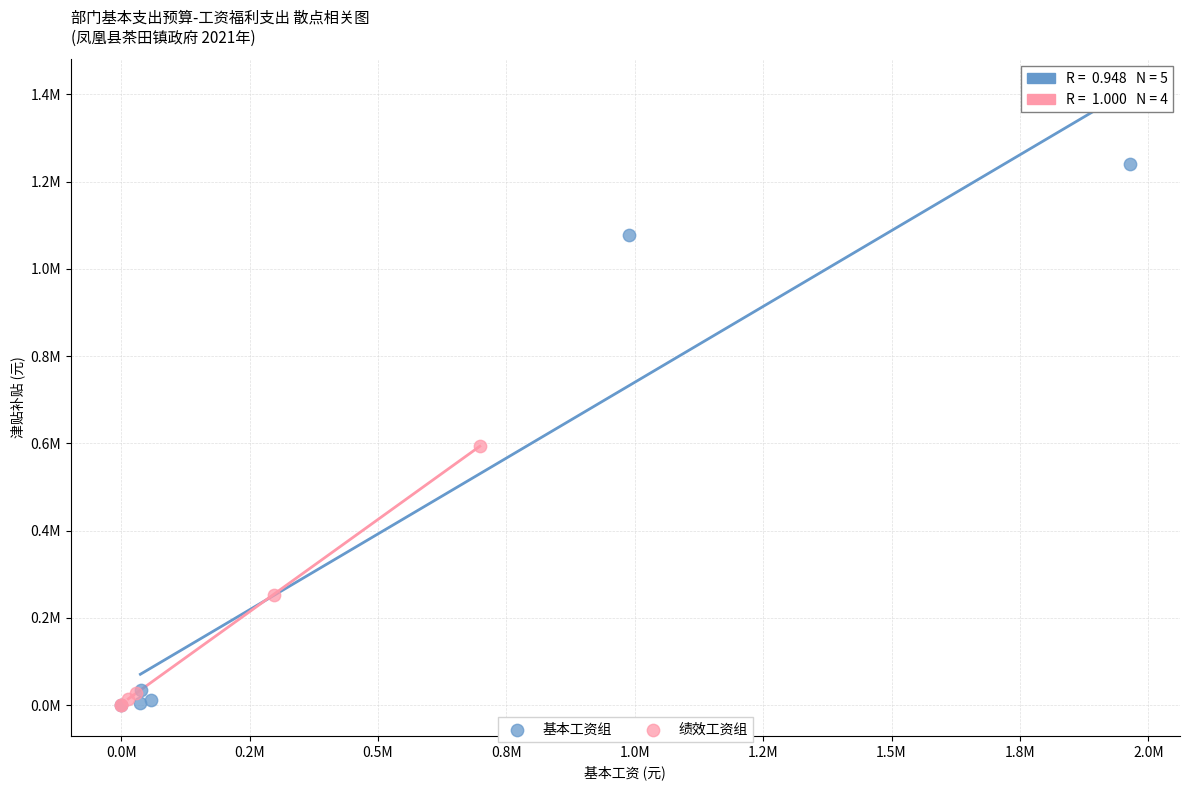

What are all the series names shown in the legend?

基本工资组, 绩效工资组